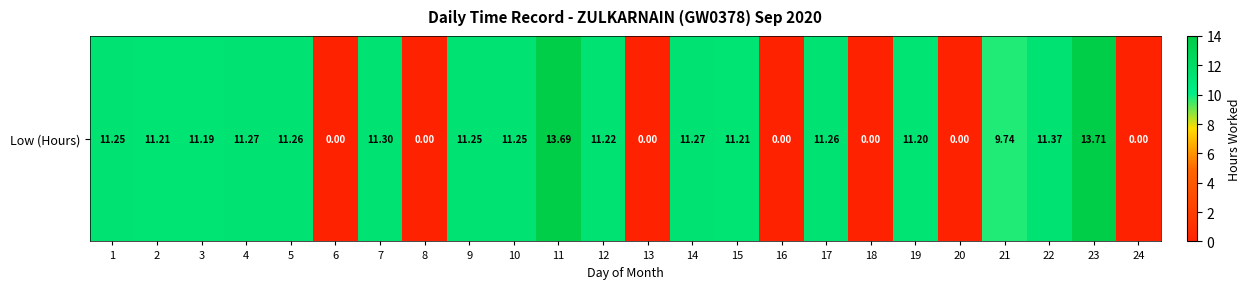

What is the difference between the second highest and second lowest values?

13.7